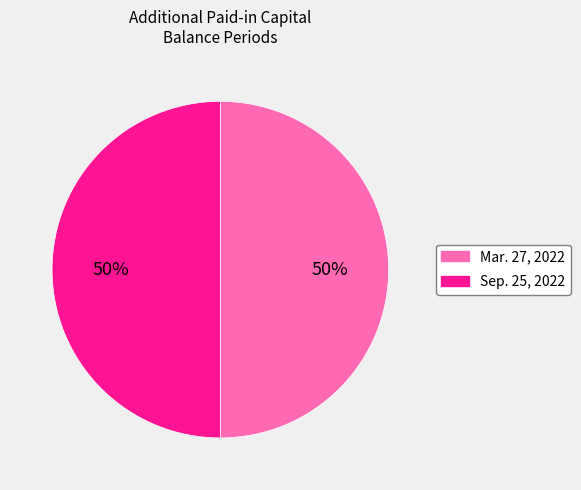

To the nearest percent, what is the average slice percentage?

50%